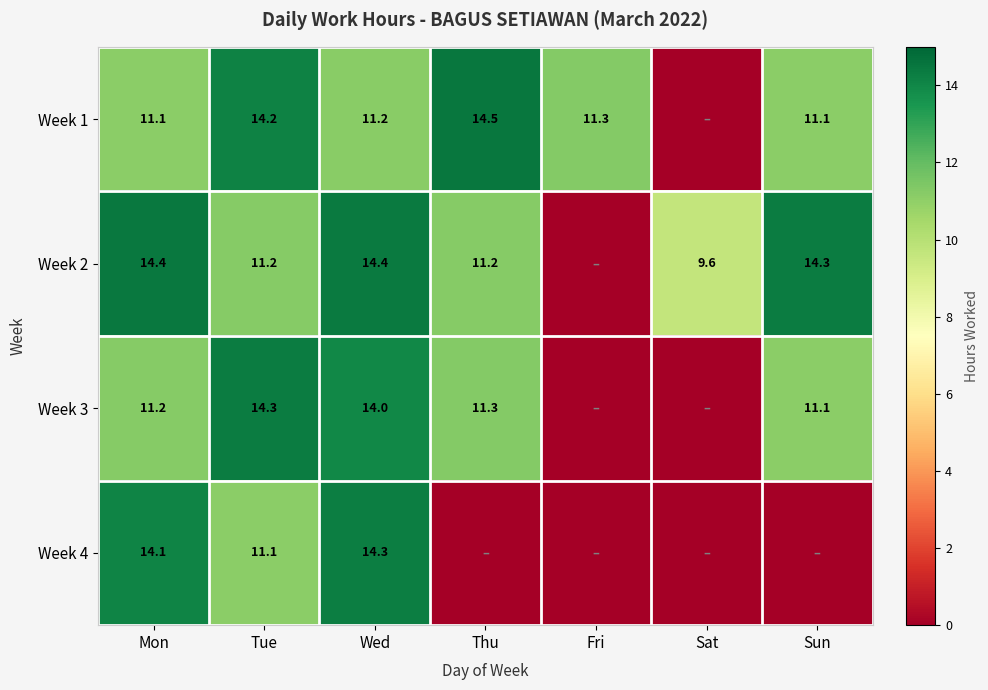

What is the spread (max minus min) of values at Wed?

3.2